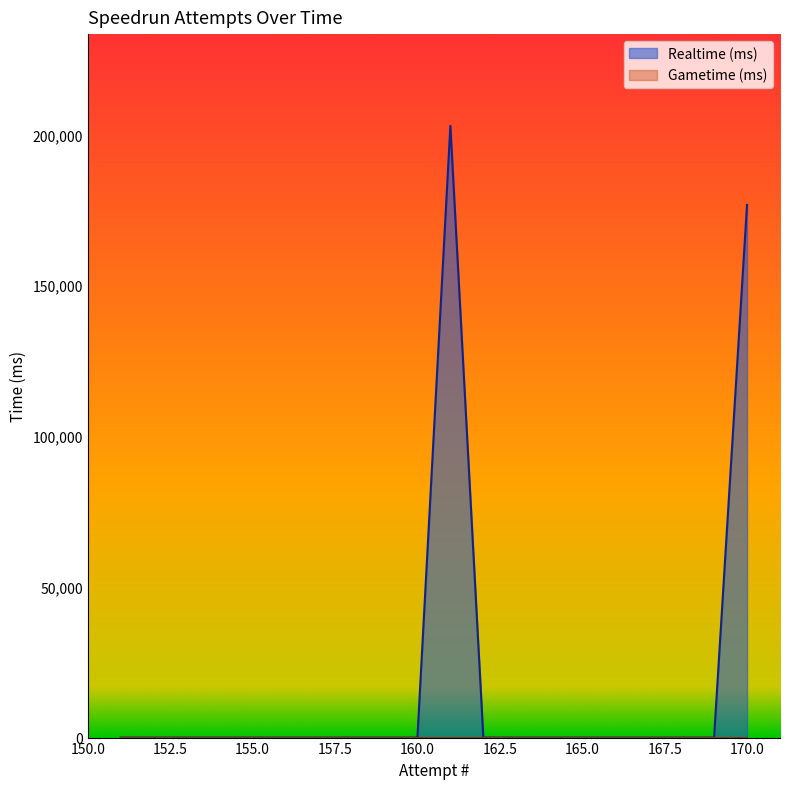

At which label is the value closest to 101398?

170